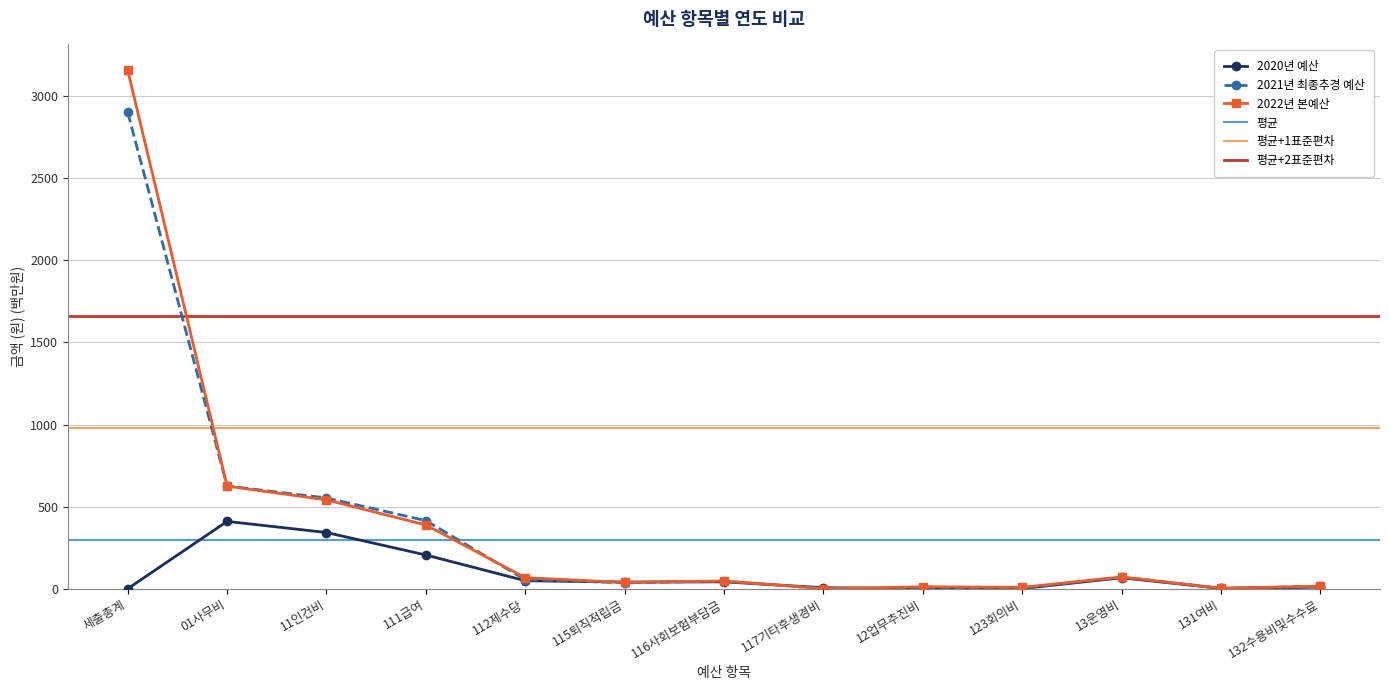

True or false: 2022년 본예산 has a value of 0.0 at 117기타후생경비.

True